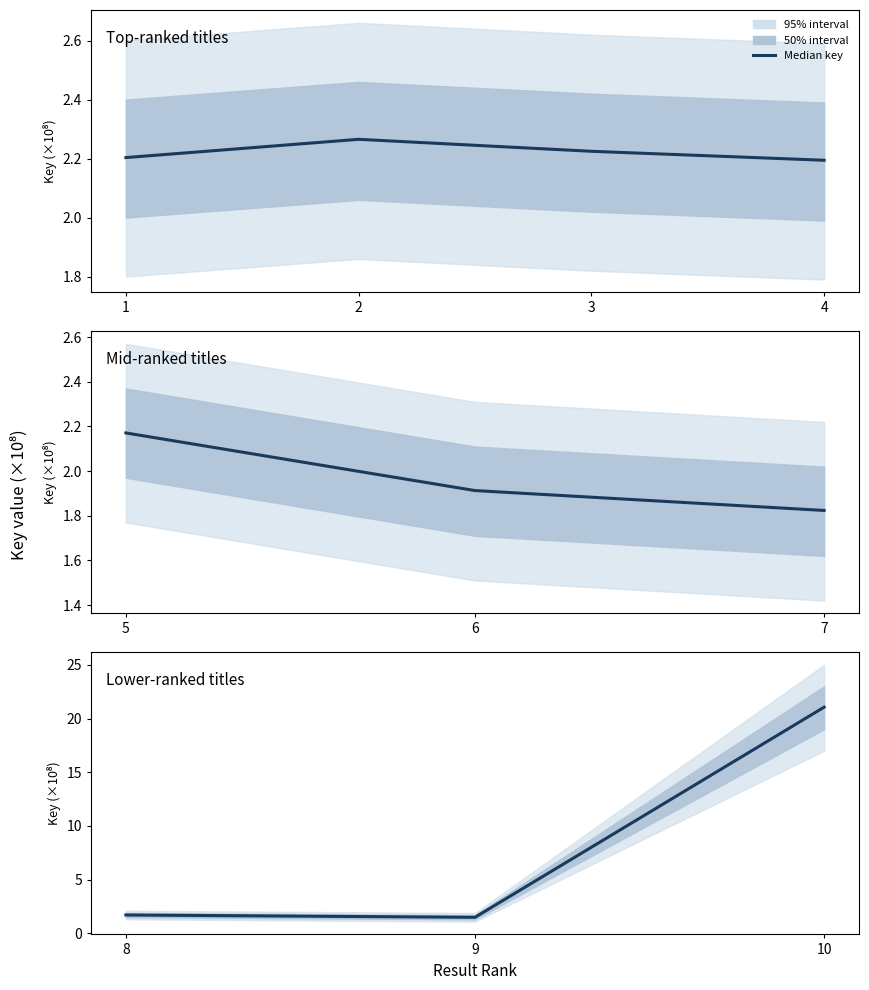

How many lines are shown in the chart?

1